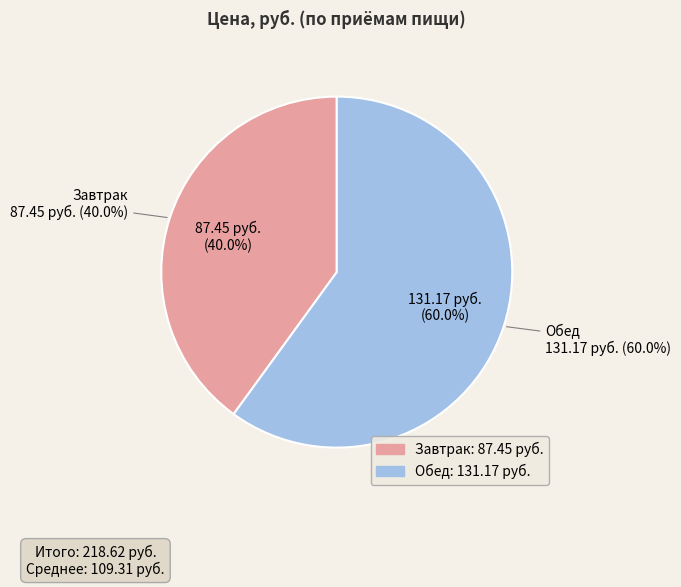

What percentage is the Обед slice, to the nearest percent?

60%